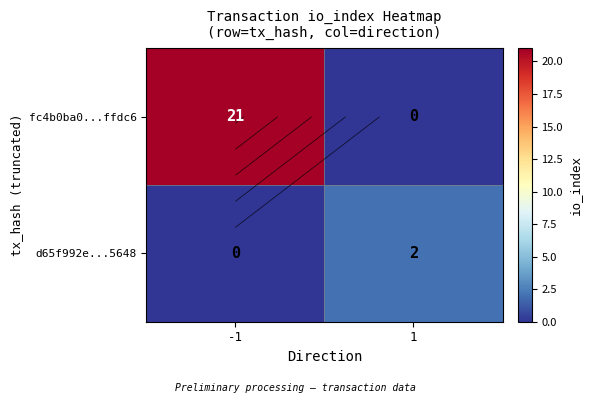

The fc4b0ba0...ffdc6 series shows -8 at 1. True or false?

False